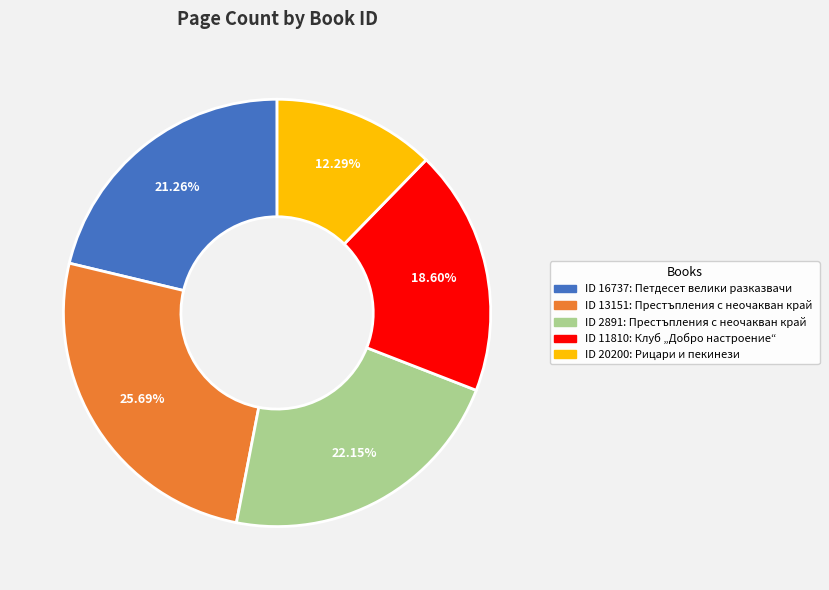

Is there any slice that represents more than half of the pie?

No